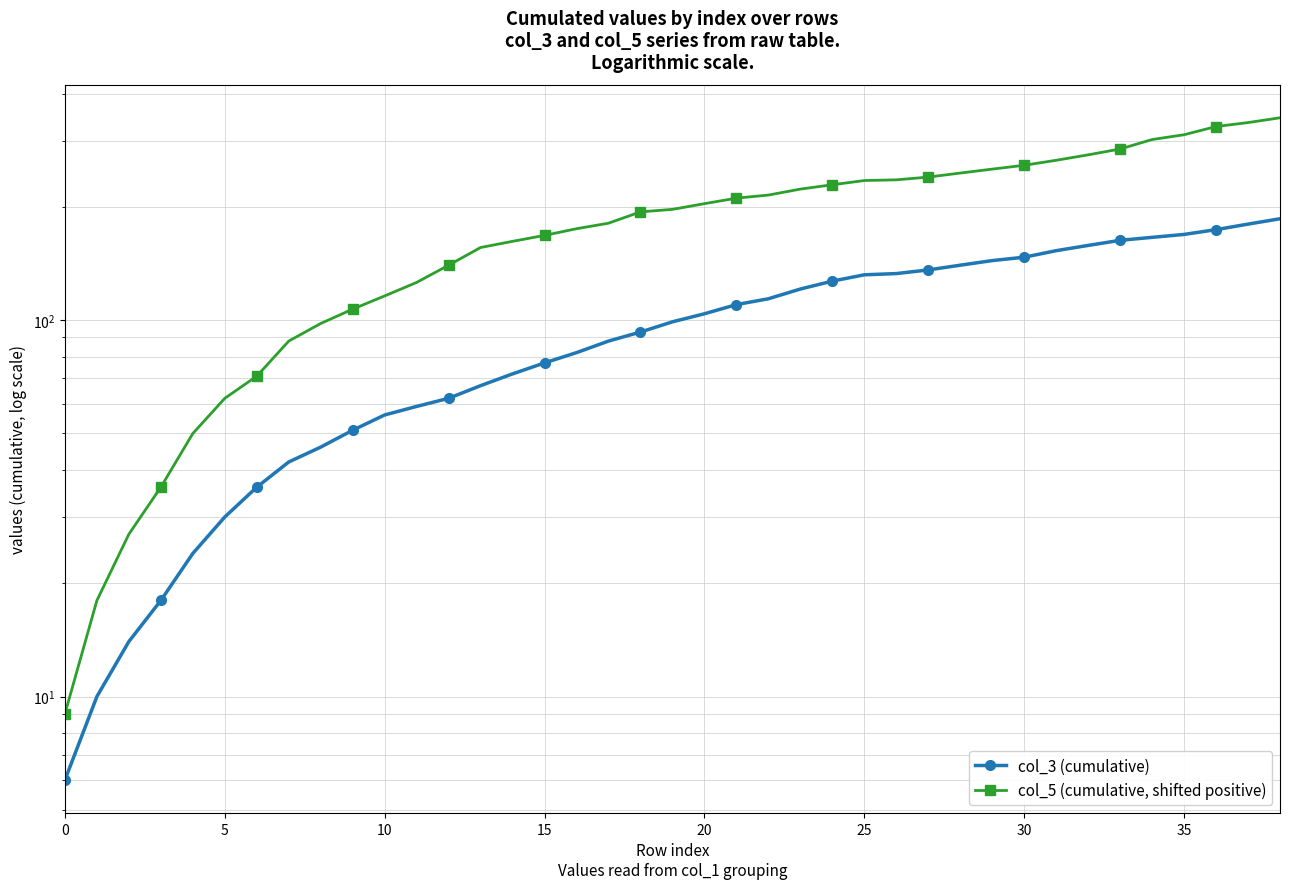

Rank the series by their maximum value, from highest to lowest.

col_5 (cumulative, shifted positive), col_3 (cumulative)